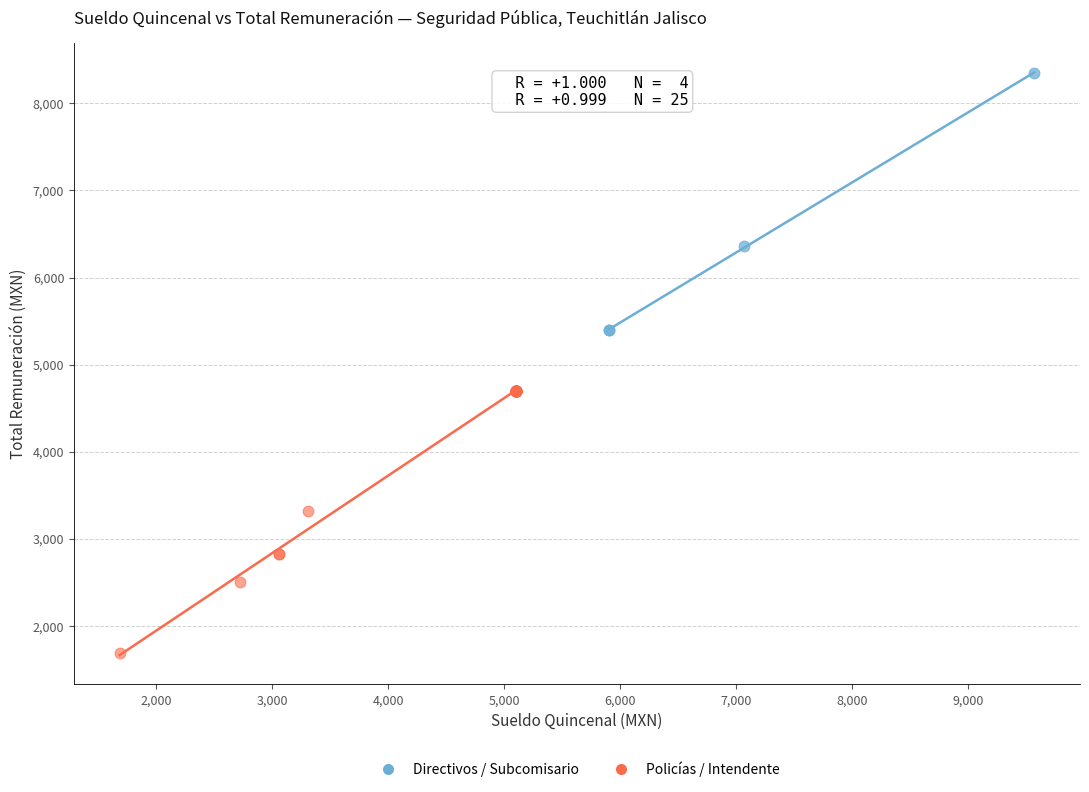

Which series has the widest spread of Y values?

Policías / Intendente